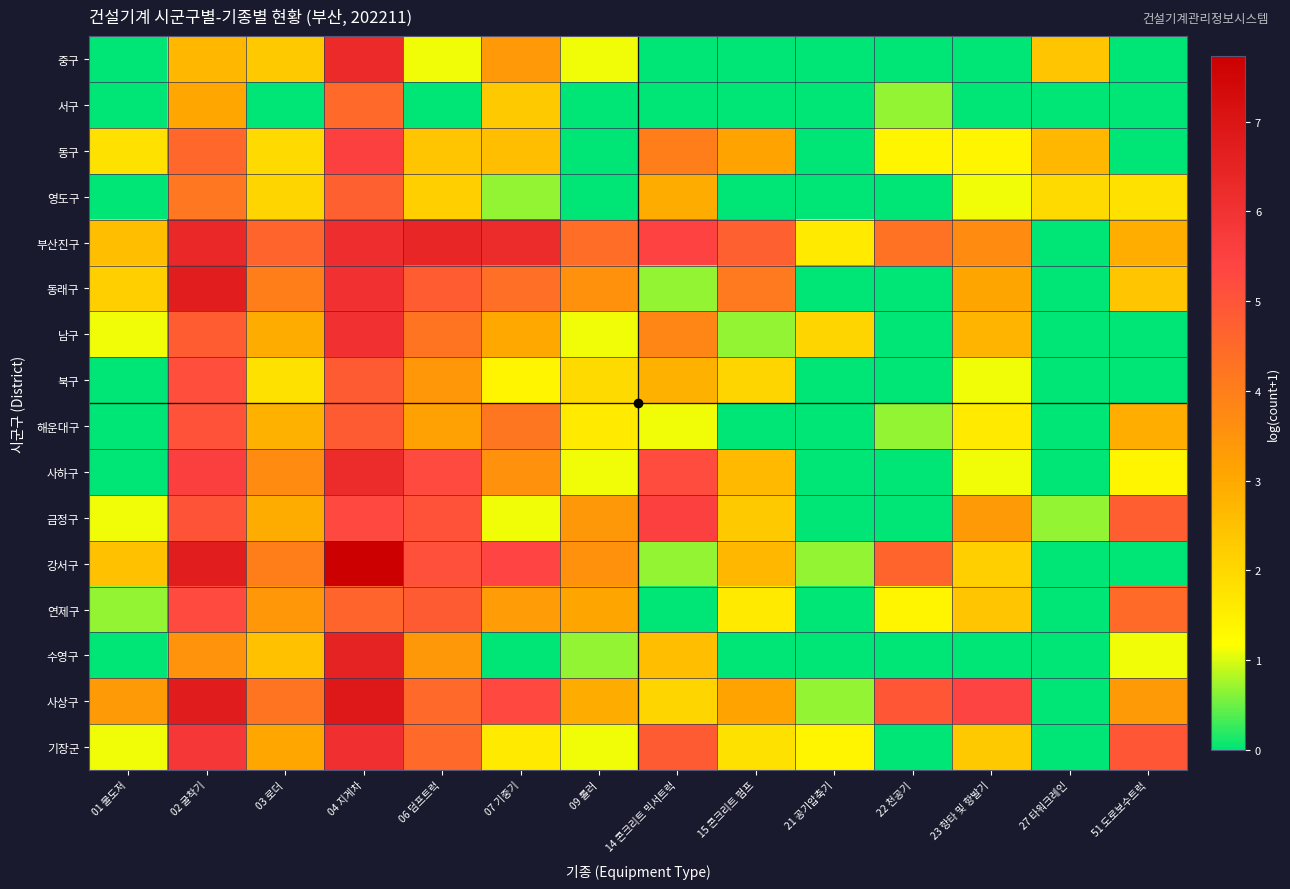

Which series has the largest total across all categories?

부산진구